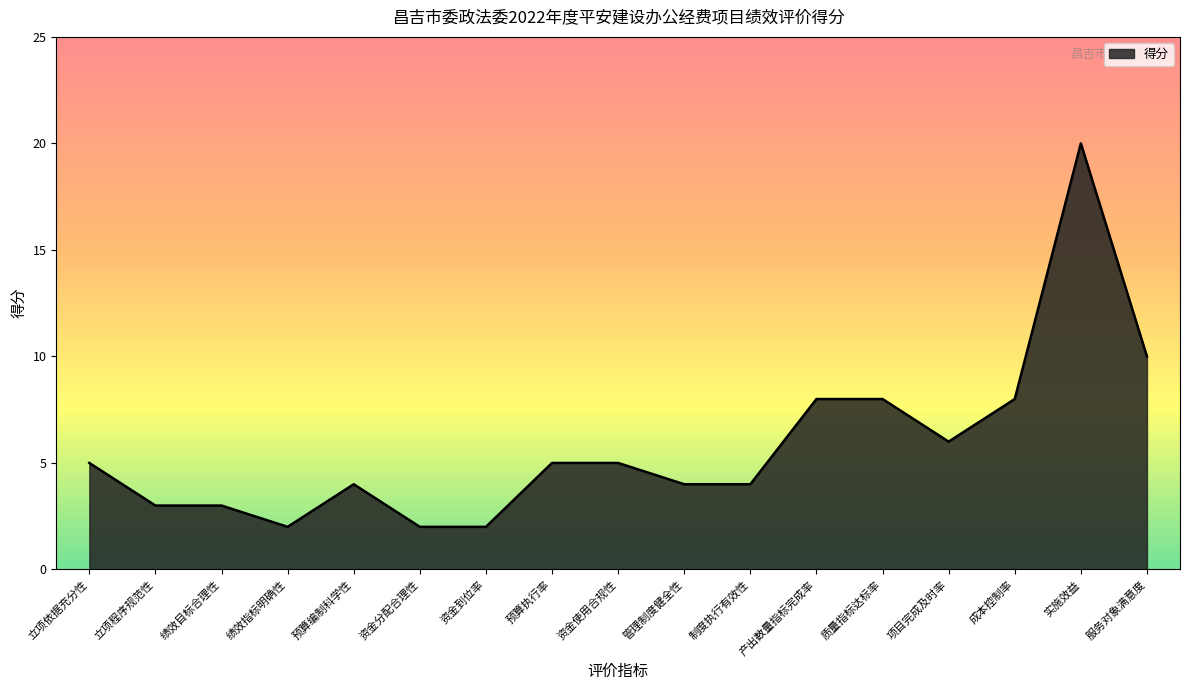

At which category does the chart reach its peak across all series?

实施效益